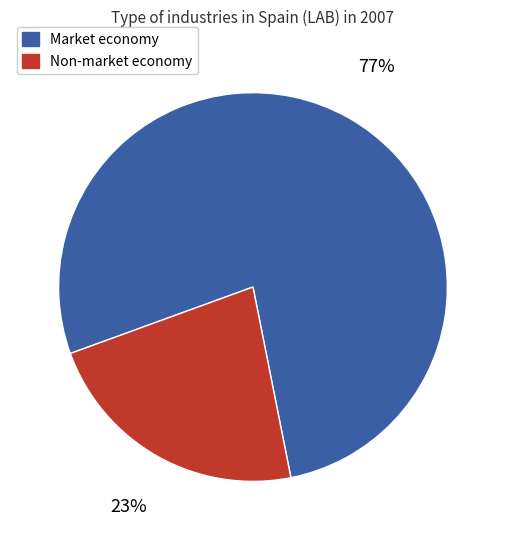

Approximately how many times larger is the value at Non-market economy compared to Market economy?

0.3